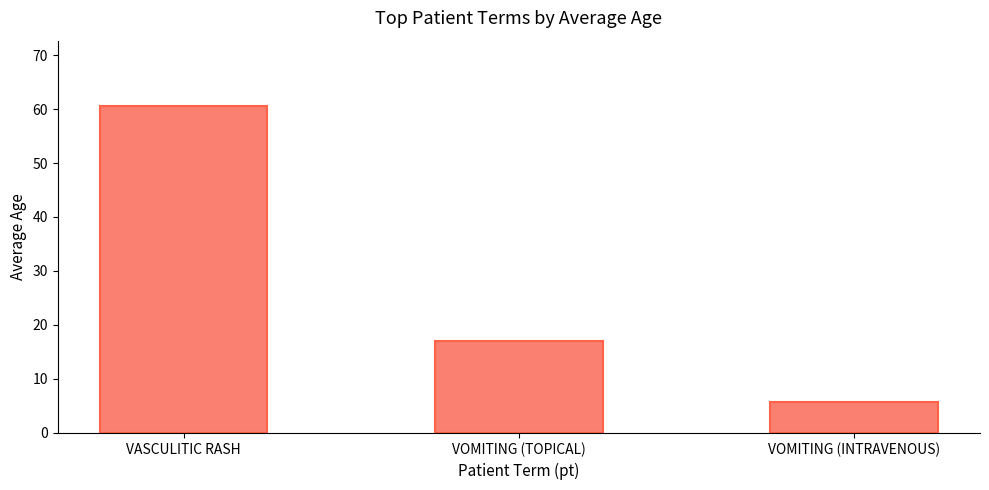

What is the change in value from VASCULITIC RASH to VOMITING (INTRAVENOUS)?

-54.8